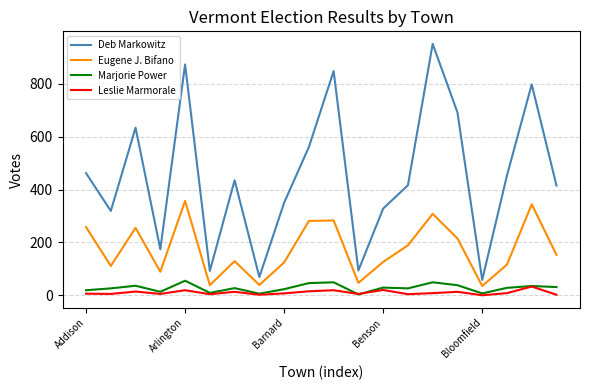

Which series has the largest total across all categories?

Deb Markowitz